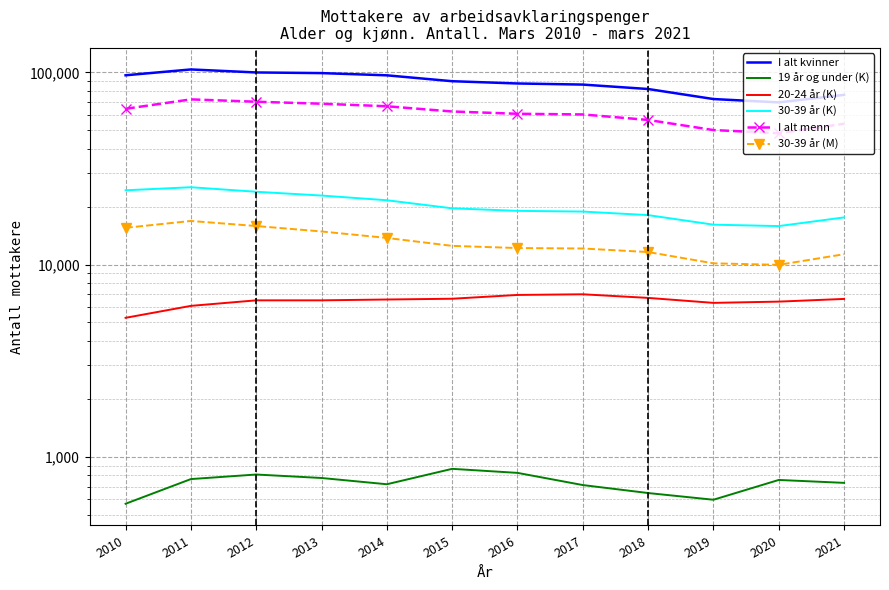

What is the value of the 20-24 år (K) point at the 2nd from the left?

6099